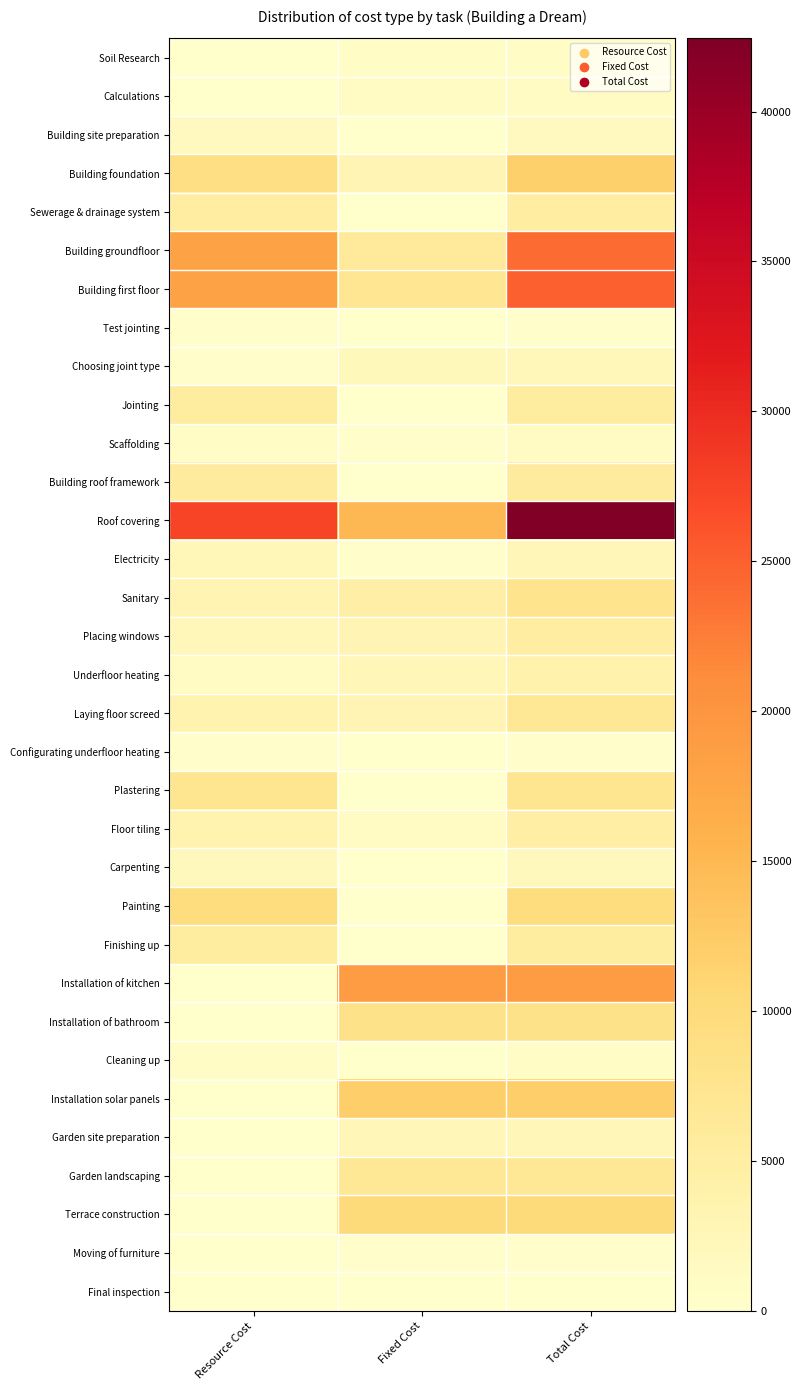

Reading right to left, transcribe all the data shown in this chart.

Soil Research: Total Cost=850	Fixed Cost=850	Resource Cost=0
Calculations: Total Cost=1210	Fixed Cost=1210	Resource Cost=0
Building site preparation: Total Cost=1640	Fixed Cost=0	Resource Cost=1640
Building foundation: Total Cost=11800	Fixed Cost=3000	Resource Cost=8800
Sewerage & drainage system: Total Cost=5280	Fixed Cost=0	Resource Cost=5280
Building groundfloor: Total Cost=23920	Fixed Cost=6000	Resource Cost=17920
Building first floor: Total Cost=24920	Fixed Cost=7000	Resource Cost=17920
Test jointing: Total Cost=180	Fixed Cost=0	Resource Cost=180
Choosing joint type: Total Cost=2180	Fixed Cost=2000	Resource Cost=180
Jointing: Total Cost=5400	Fixed Cost=0	Resource Cost=5400
Scaffolding: Total Cost=1210	Fixed Cost=250	Resource Cost=960
Building roof framework: Total Cost=5760	Fixed Cost=0	Resource Cost=5760
Roof covering: Total Cost=42440	Fixed Cost=15000	Resource Cost=27440
Electricity: Total Cost=2650	Fixed Cost=250	Resource Cost=2400
Sanitary: Total Cost=7700	Fixed Cost=4500	Resource Cost=3200
Placing windows: Total Cost=5160	Fixed Cost=3000	Resource Cost=2160
Underfloor heating: Total Cost=3780	Fixed Cost=2500	Resource Cost=1280
Laying floor screed: Total Cost=6600	Fixed Cost=3000	Resource Cost=3600
Configurating underfloor heating: Total Cost=200	Fixed Cost=0	Resource Cost=200
Plastering: Total Cost=7300	Fixed Cost=100	Resource Cost=7200
Floor tiling: Total Cost=4857	Fixed Cost=1257	Resource Cost=3600
Carpenting: Total Cost=1920	Fixed Cost=0	Resource Cost=1920
Painting: Total Cost=9600	Fixed Cost=0	Resource Cost=9600
Finishing up: Total Cost=5440	Fixed Cost=0	Resource Cost=5440
Installation of kitchen: Total Cost=19000	Fixed Cost=19000	Resource Cost=0
Installation of bathroom: Total Cost=8000	Fixed Cost=8000	Resource Cost=0
Cleaning up: Total Cost=720	Fixed Cost=0	Resource Cost=720
Installation solar panels: Total Cost=12000	Fixed Cost=12000	Resource Cost=0
Garden site preparation: Total Cost=2500	Fixed Cost=2500	Resource Cost=0
Garden landscaping: Total Cost=6500	Fixed Cost=6500	Resource Cost=0
Terrace construction: Total Cost=10000	Fixed Cost=10000	Resource Cost=0
Moving of furniture: Total Cost=198	Fixed Cost=198	Resource Cost=0
Final inspection: Total Cost=100	Fixed Cost=100	Resource Cost=0